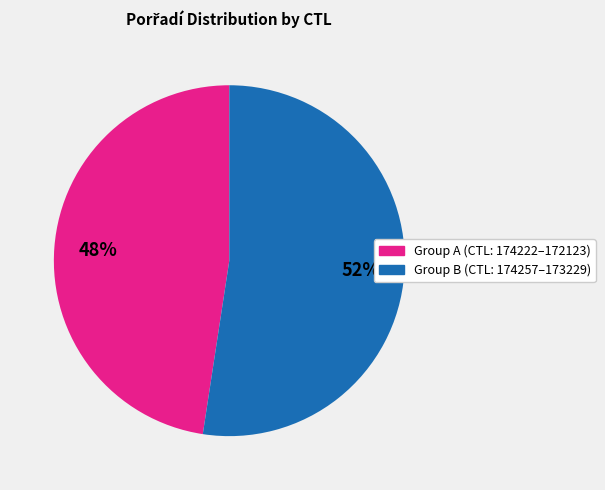

To the nearest percent, what is the average slice percentage?

50%